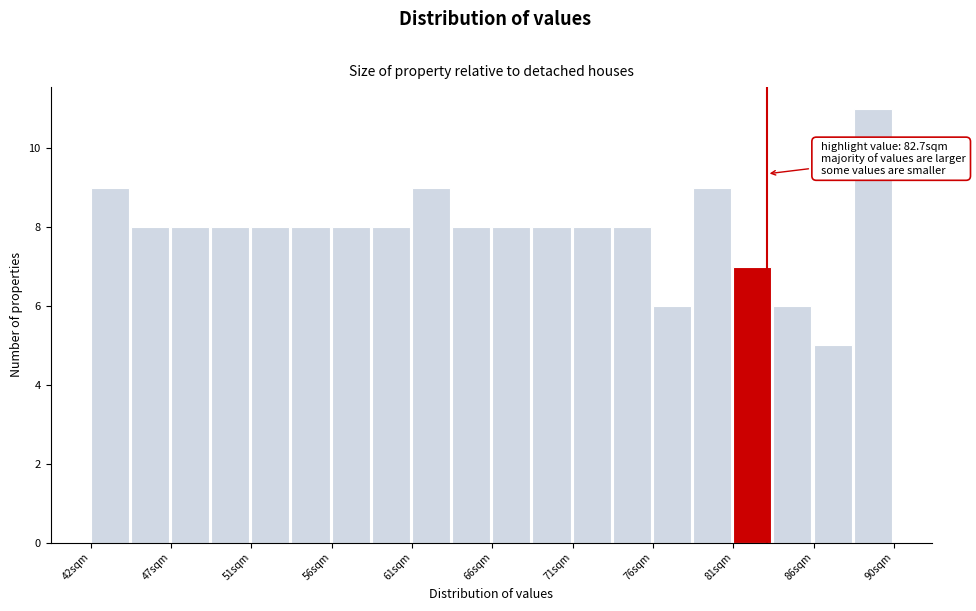

Over which range of the x-axis is the bar tallest?

88.0 to 90.5